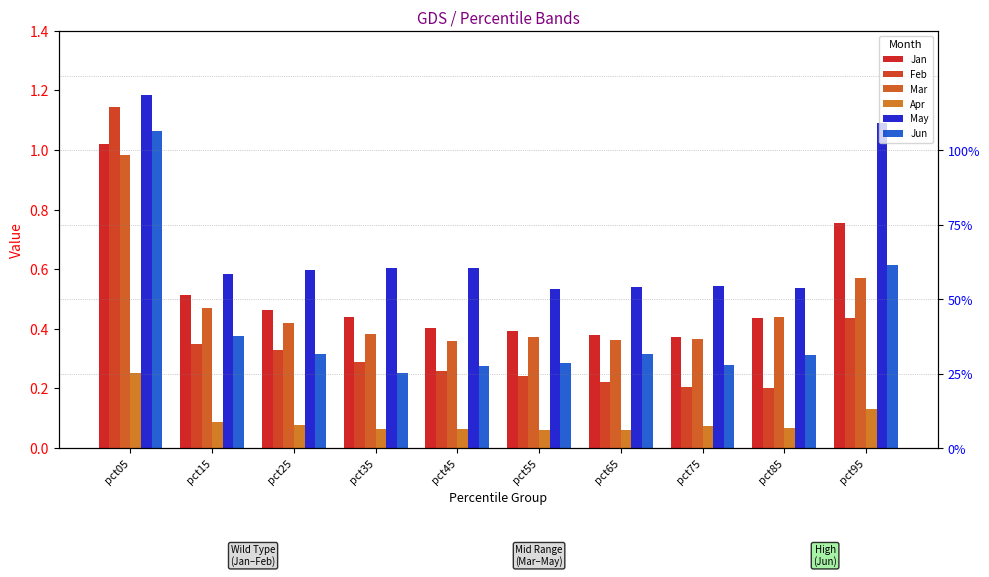

The Jan series shows 0.5 at pct25. True or false?

True